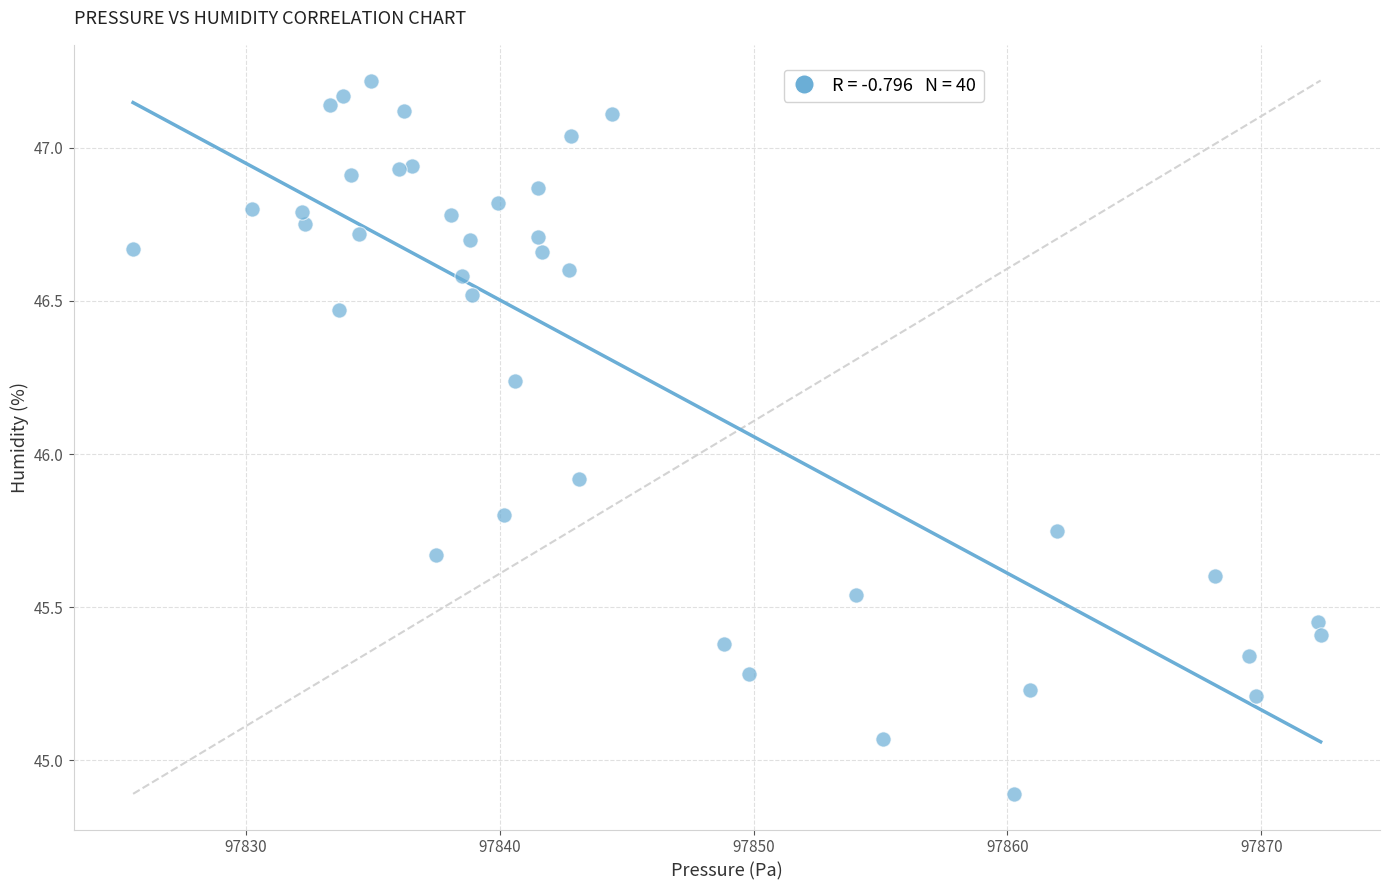

What Y value in the scatter plot is closest to 46?

45.9